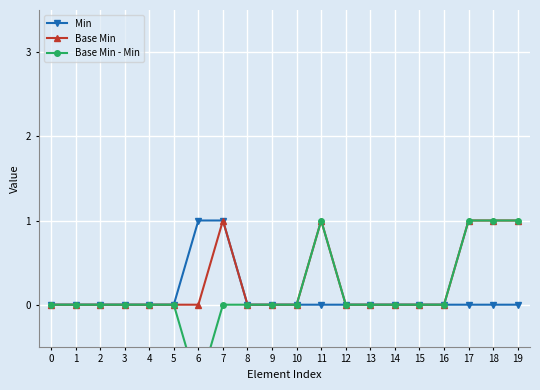

True or false: Base Min and Min cross at least once.

False